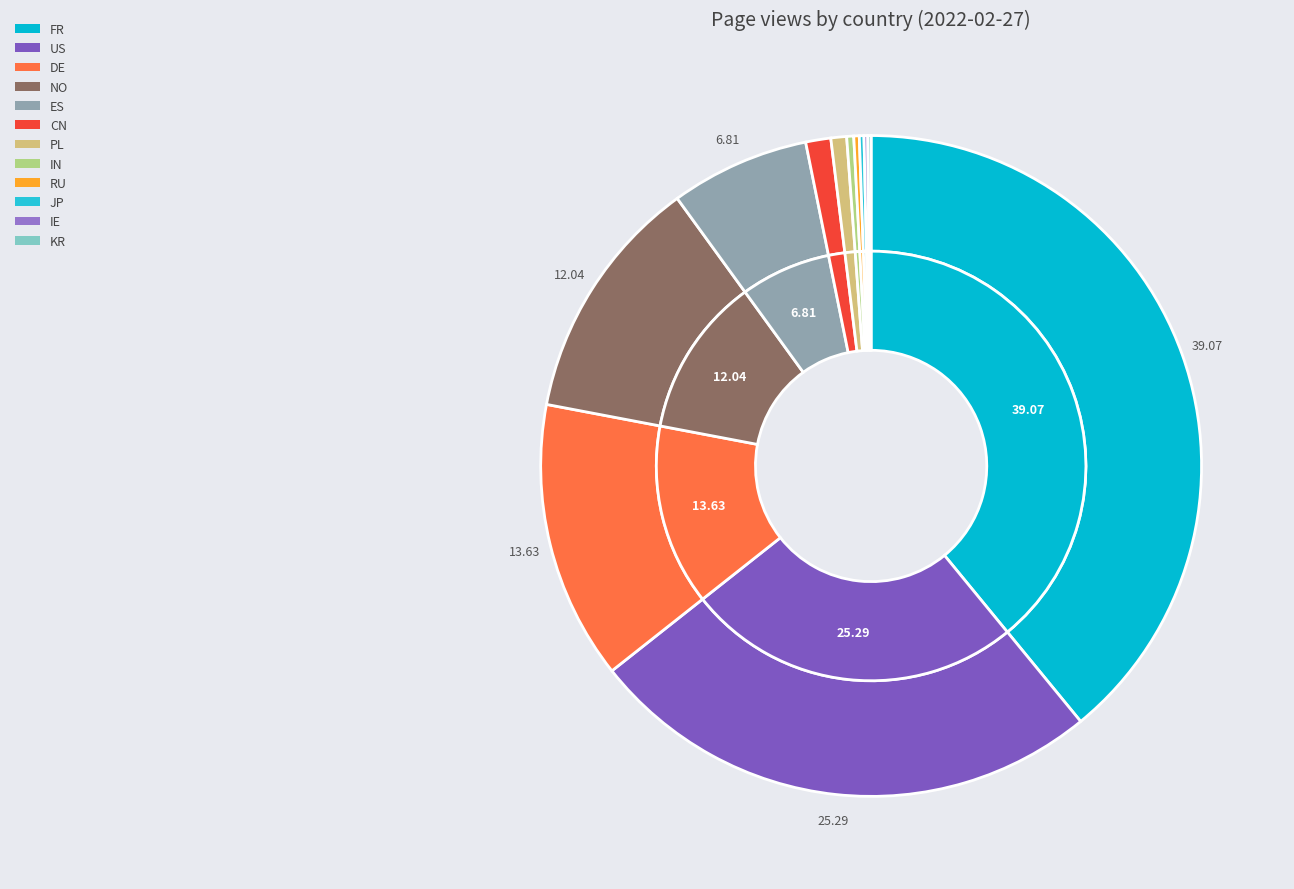

To the nearest percent, what is the average slice percentage?

8%